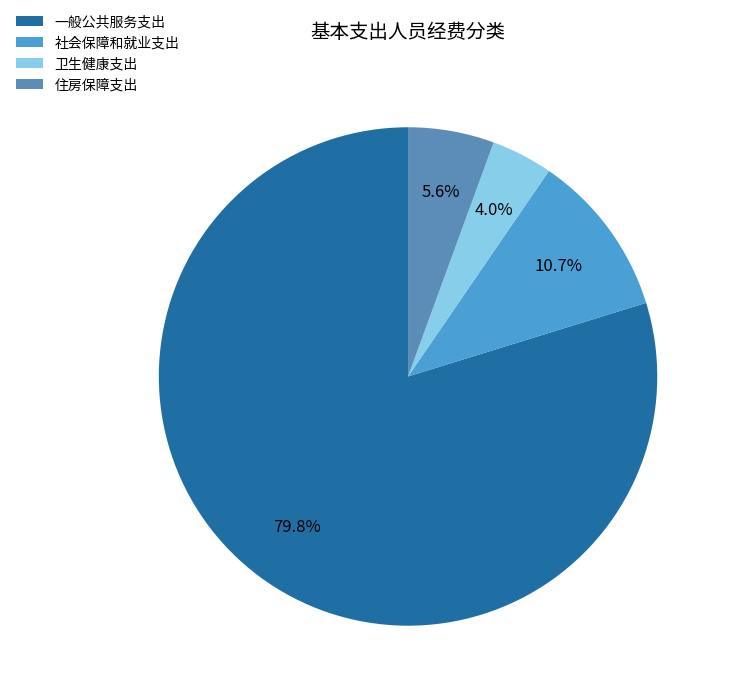

What is the total percentage of 一般公共服务支出 and 卫生健康支出?

83.8%